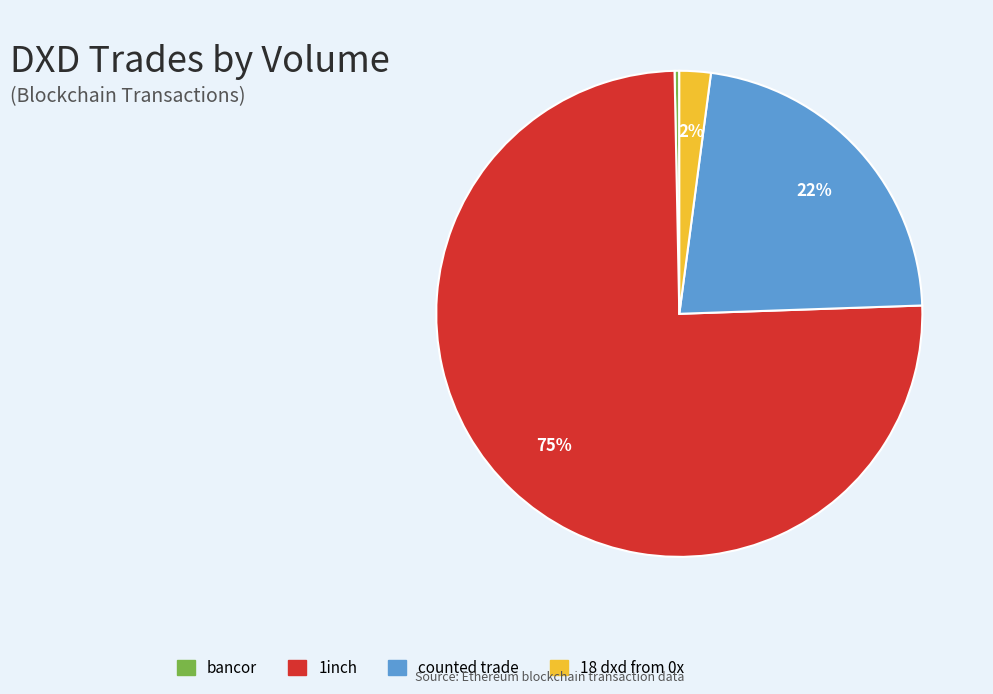

Is there any slice that represents more than half of the pie?

Yes